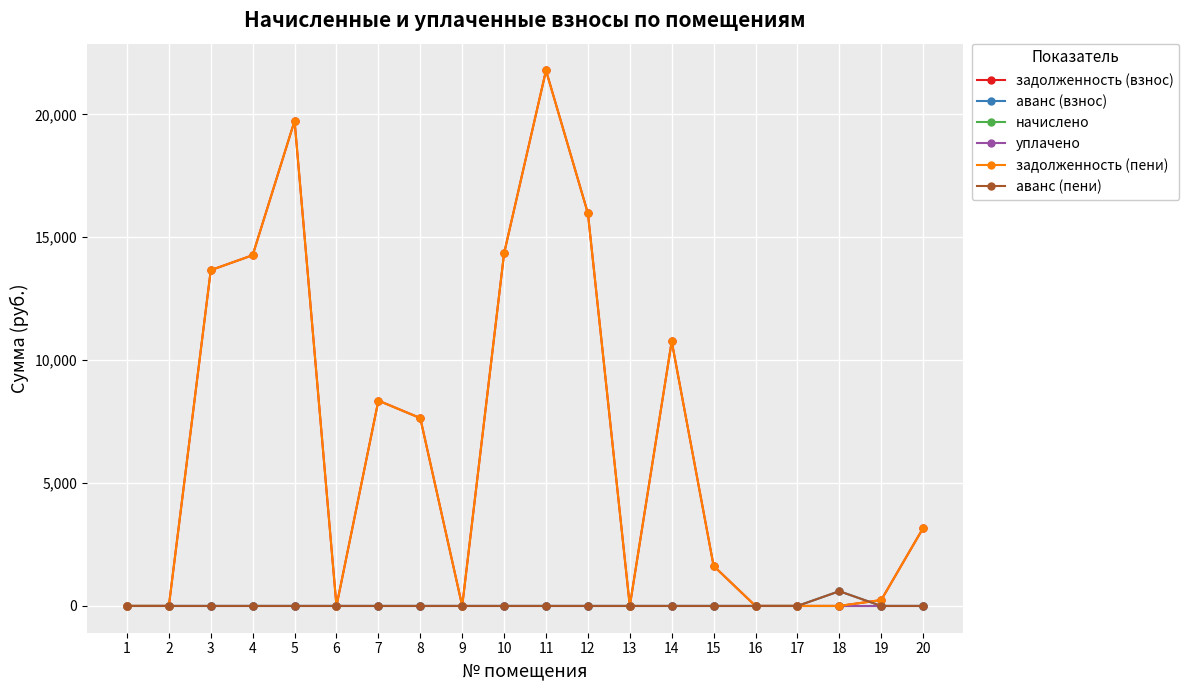

Is this an area chart (filled region under the line)?

No